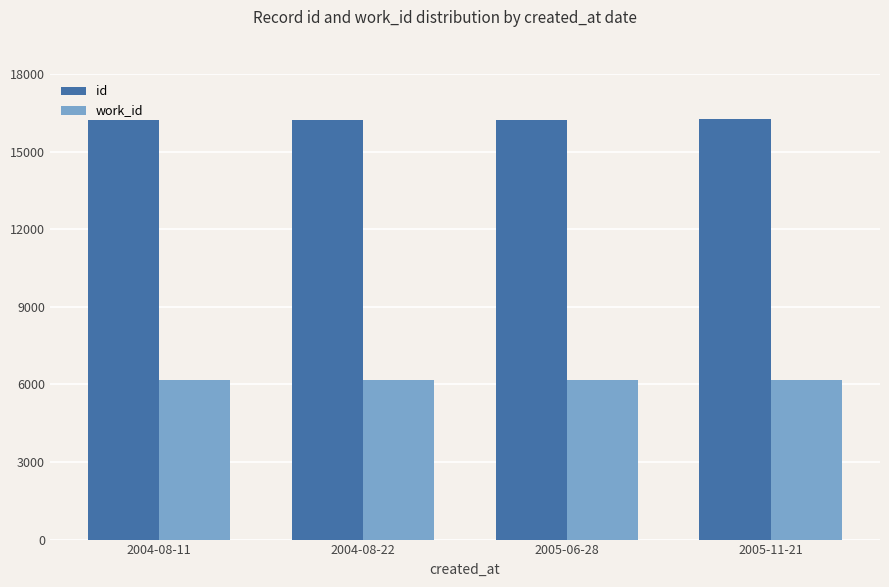

What is the label of the 4th bar from the right?

2004-08-11